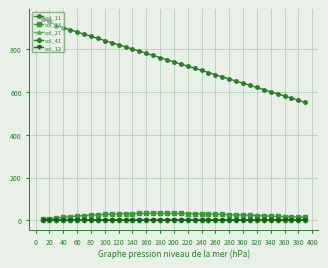

Which series has the largest total across all categories?

col_11